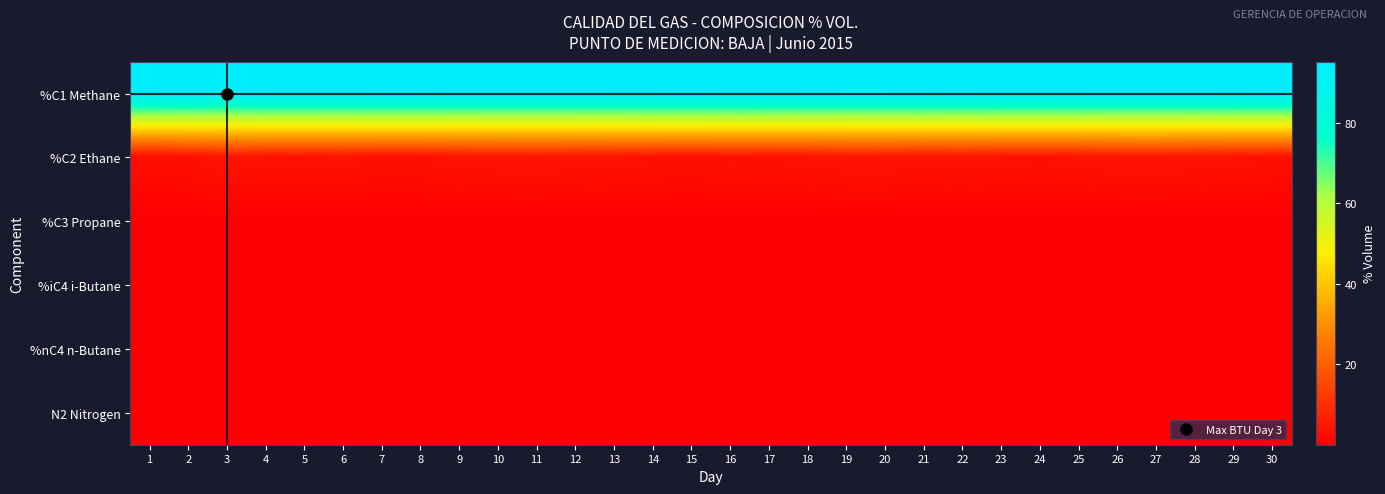

What is the total value across all series at 14?

98.6